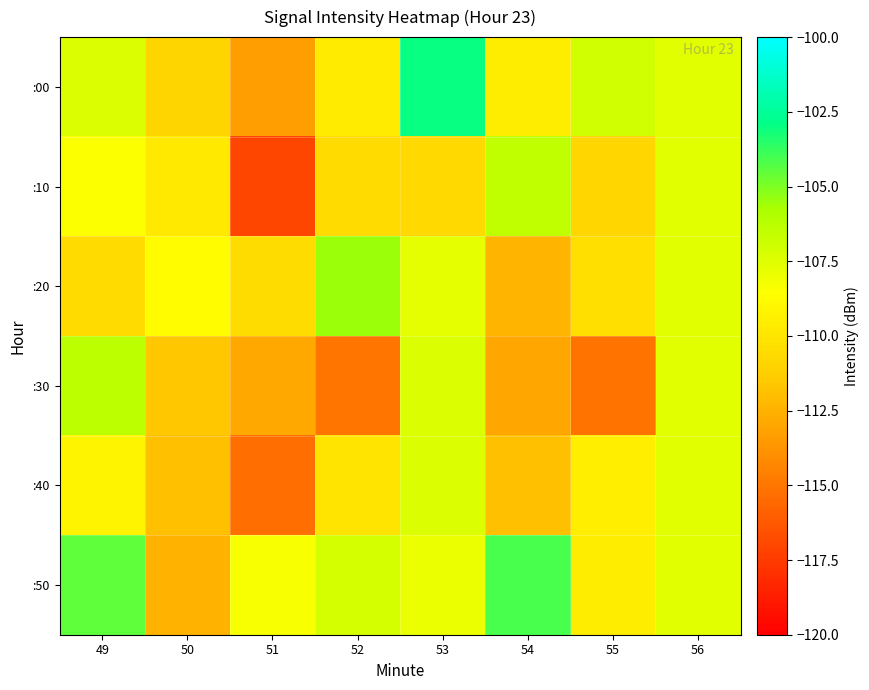

Reading left to right, list all the values displayed in this chart.

:00: 49=-107.4	50=-110.9	51=-113.3	52=-109.7	53=-103.0	54=-109.6	55=-107.0	56=-107.6
:10: 49=-108.4	50=-109.8	51=-117.0	52=-110.6	53=-110.6	54=-106.4	55=-110.8	56=-107.6
:20: 49=-110.6	50=-108.7	51=-110.5	52=-105.5	53=-107.8	54=-112.4	55=-110.4	56=-107.6
:30: 49=-106.4	50=-111.6	51=-112.9	52=-115.0	53=-107.3	54=-113.0	55=-115.1	56=-107.6
:40: 49=-109.2	50=-111.9	51=-115.3	52=-110.0	53=-107.4	54=-111.9	55=-109.5	56=-107.6
:50: 49=-104.5	50=-112.4	51=-108.4	52=-107.1	53=-107.9	54=-104.1	55=-109.5	56=-107.6